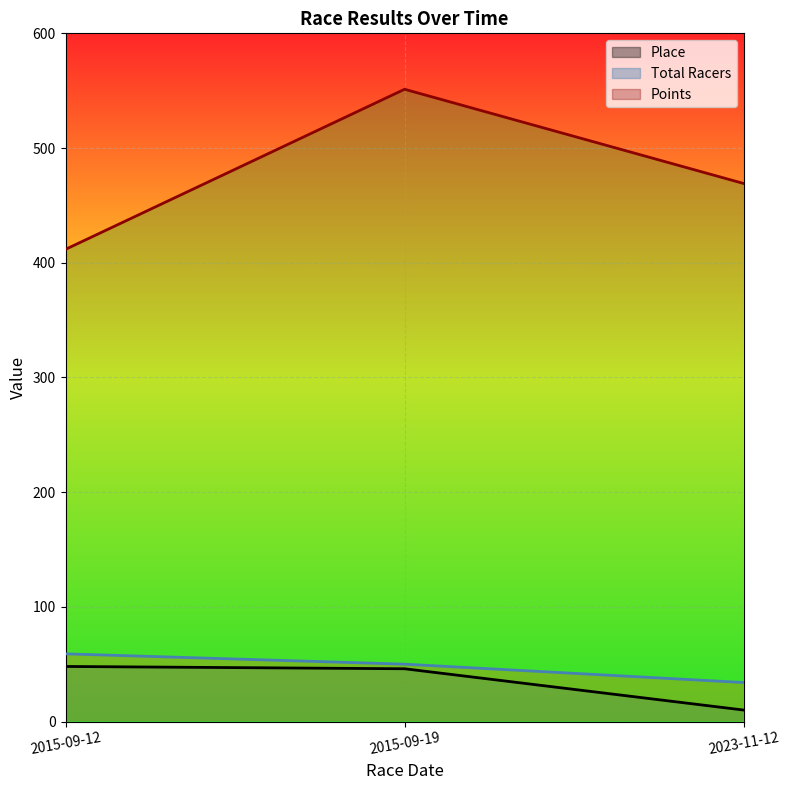

How many values in the Points series exceed 469?

2